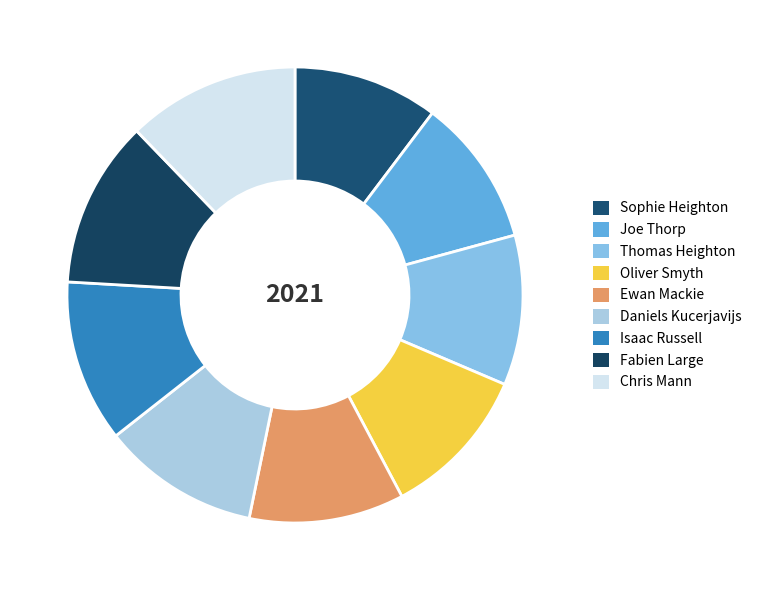

True or false: Chris Mann accounts for 19% of the total.

False